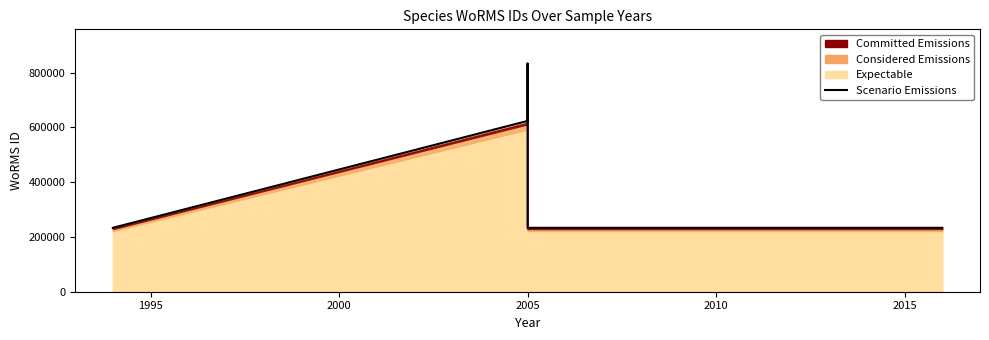

Between 1990 and 1995, which is larger?

1995